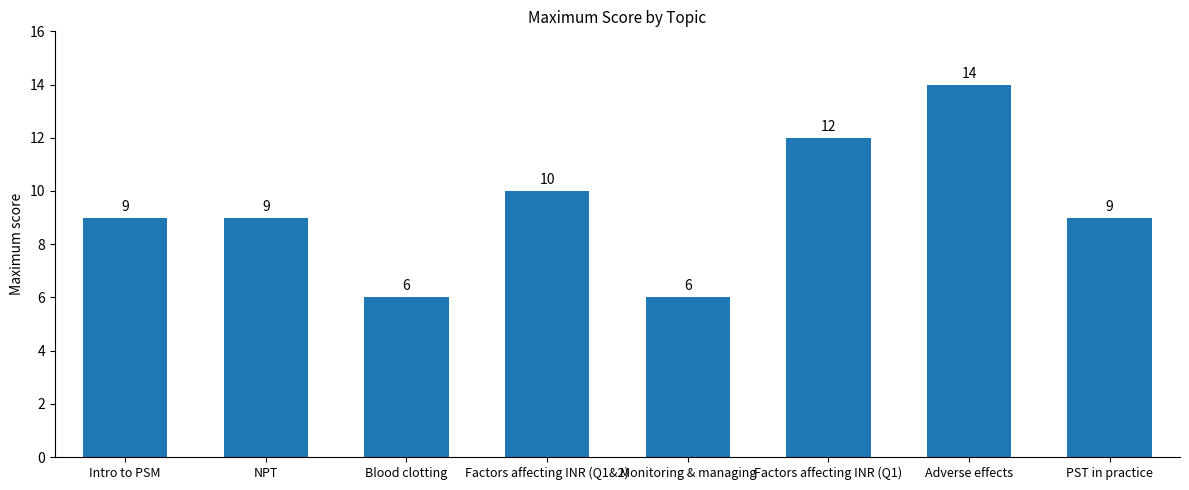

What is the change in value from Blood clotting to PST in practice?

+3